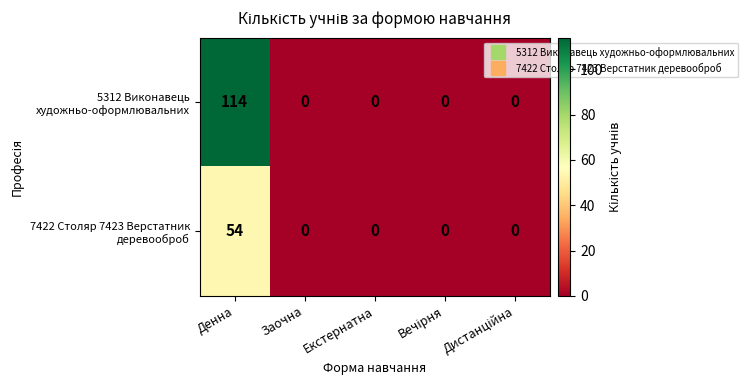

Is it true that 7422 Столяр 7423 Верстатник деревооброб equals -18 at Заочна?

False